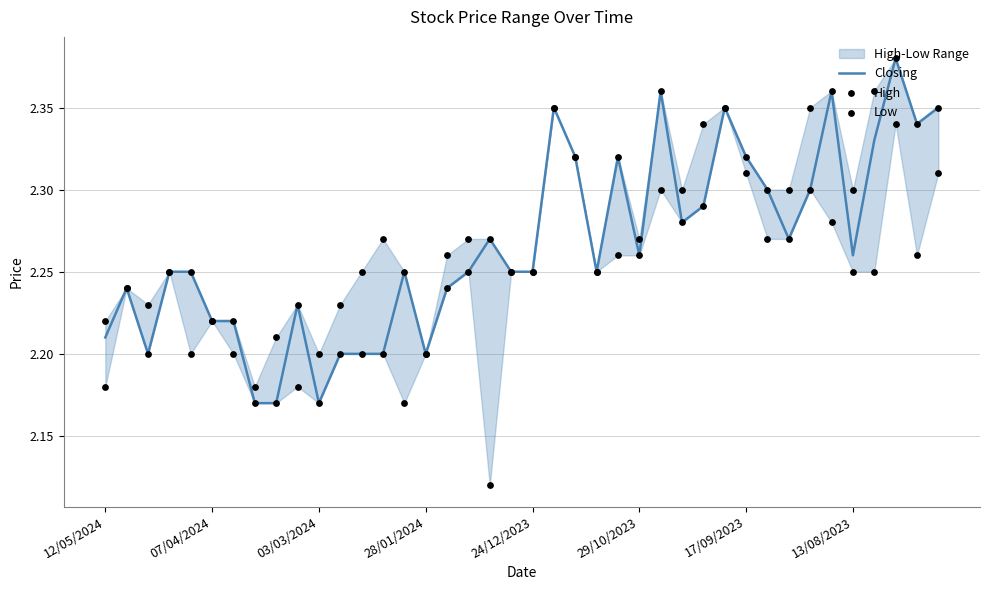

Is the value of Closing at 20 greater than the value of Low at 19?

No